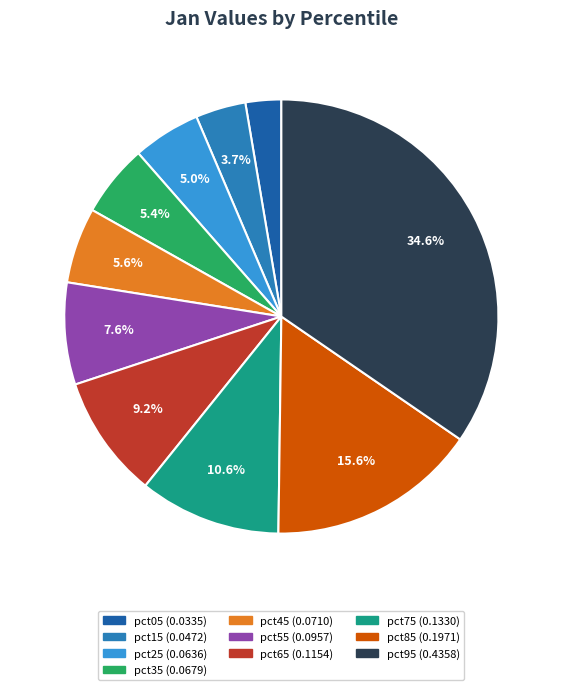

Count the number of slices in the pie.

10